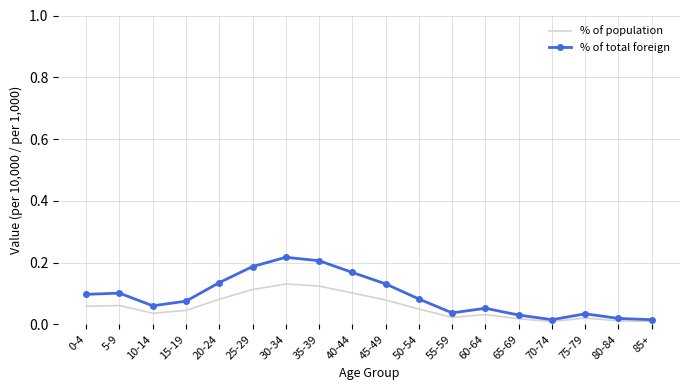

The value of % of population at 40-44 is 0.1. True or false?

True